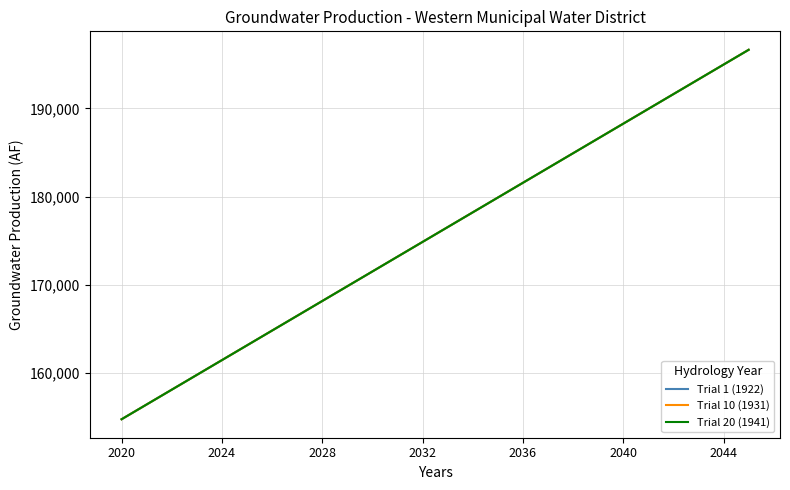

Is this an area chart (filled region under the line)?

No